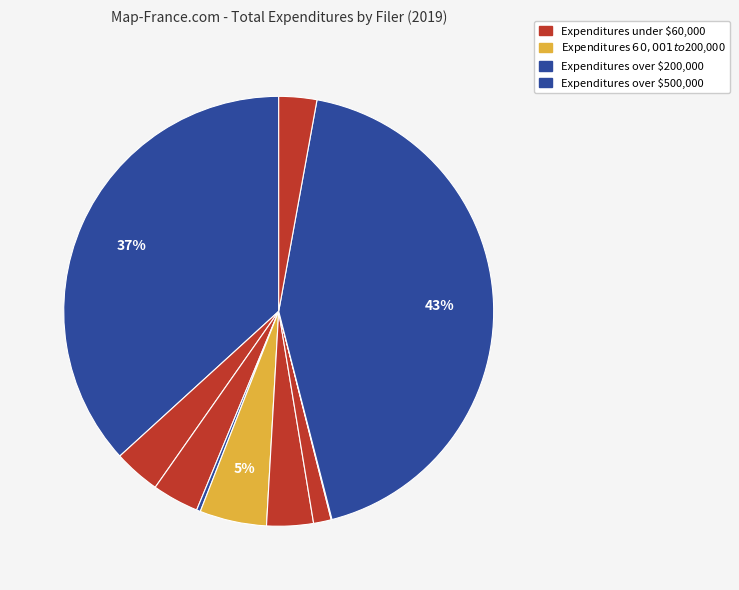

How many segments does this pie chart have?

10